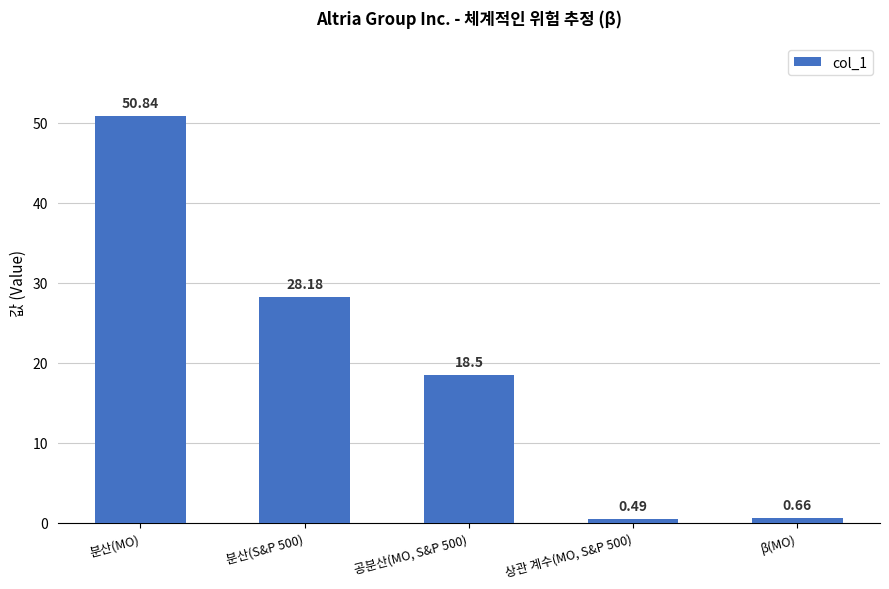

Rank the categories by value from highest to lowest.

분산(MO), 분산(S&P 500), 공분산(MO, S&P 500), β(MO), 상관 계수(MO, S&P 500)